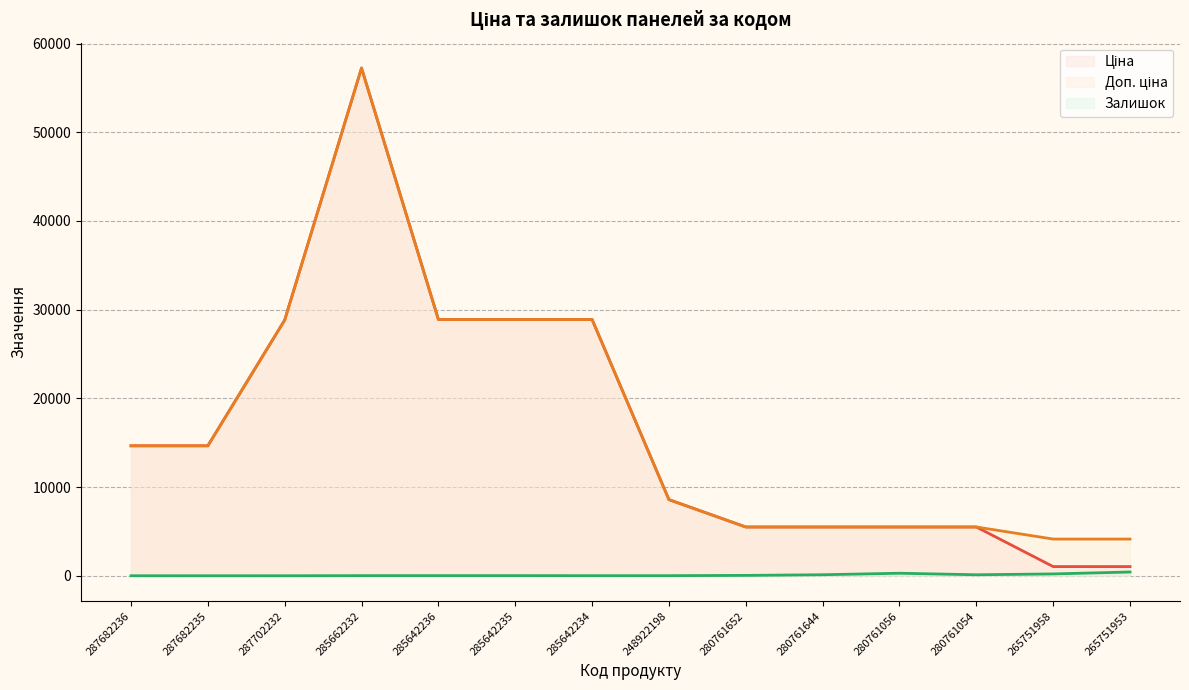

What are all the series names shown in the legend?

Ціна, Доп. ціна, Залишок